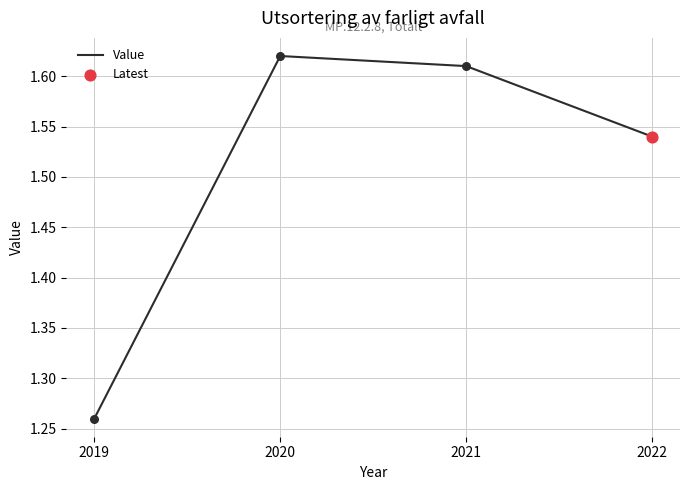

Which has a higher value, 2019 or 2021?

2021